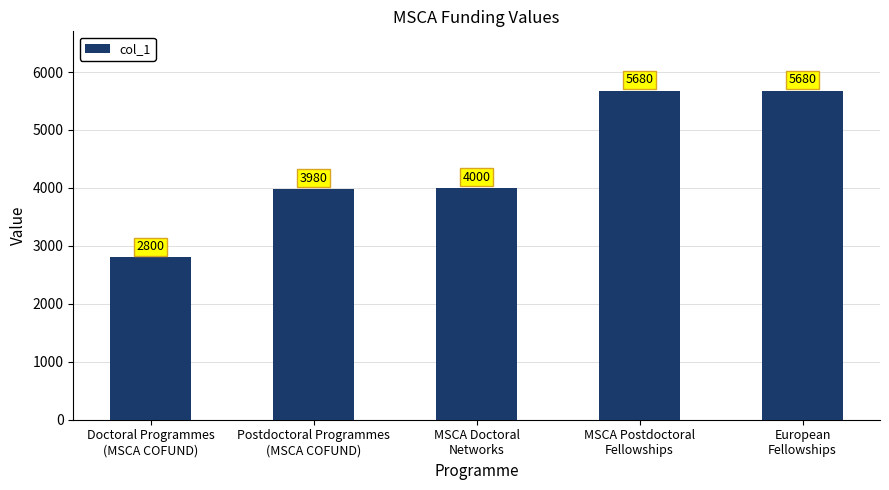

What is the value of the 5th bar from the left?

5680